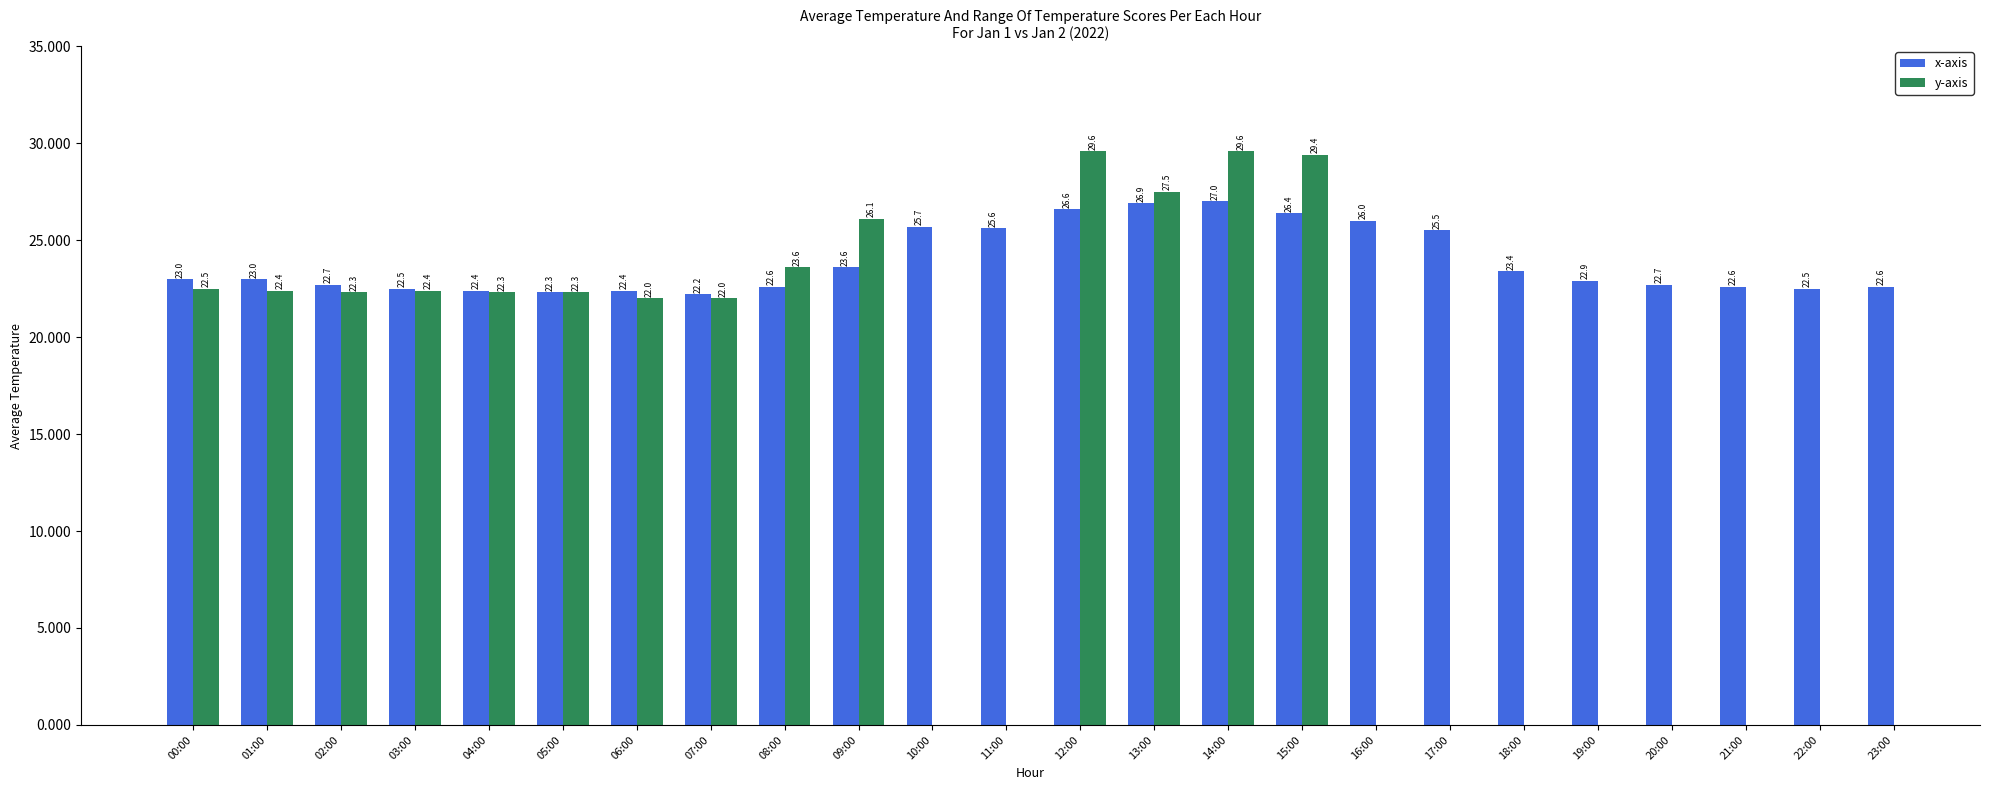

What is the sum of the x-axis values at 22:00 and 17:00?

48.0